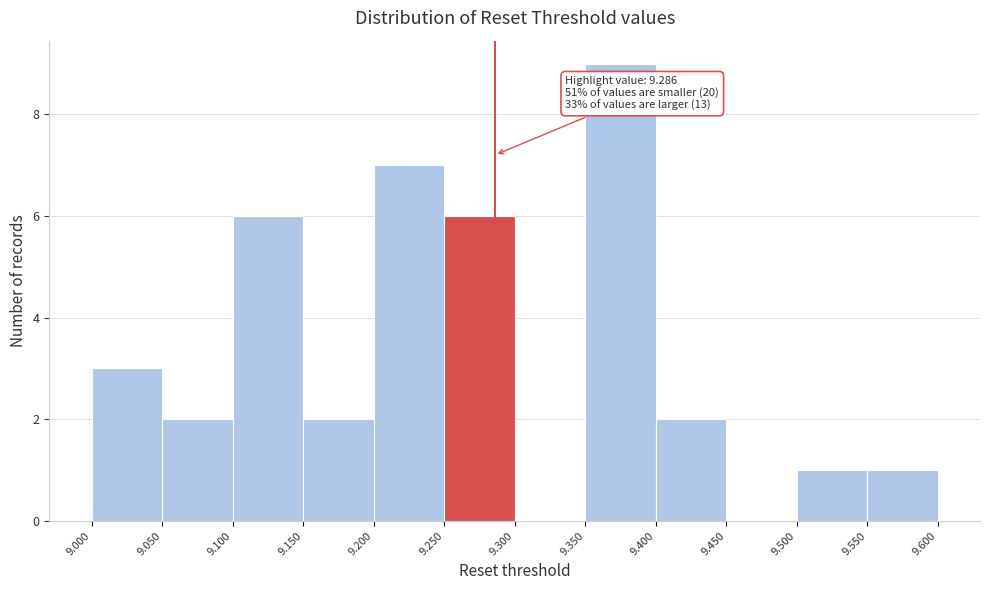

Over which range of the x-axis is the bar tallest?

9.350 to 9.400